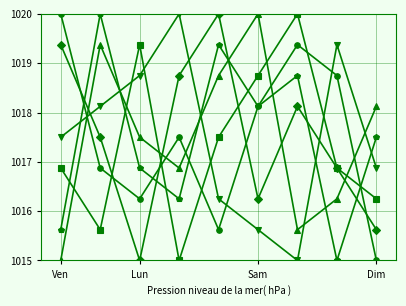

What is the greatest value displayed?

1020.0